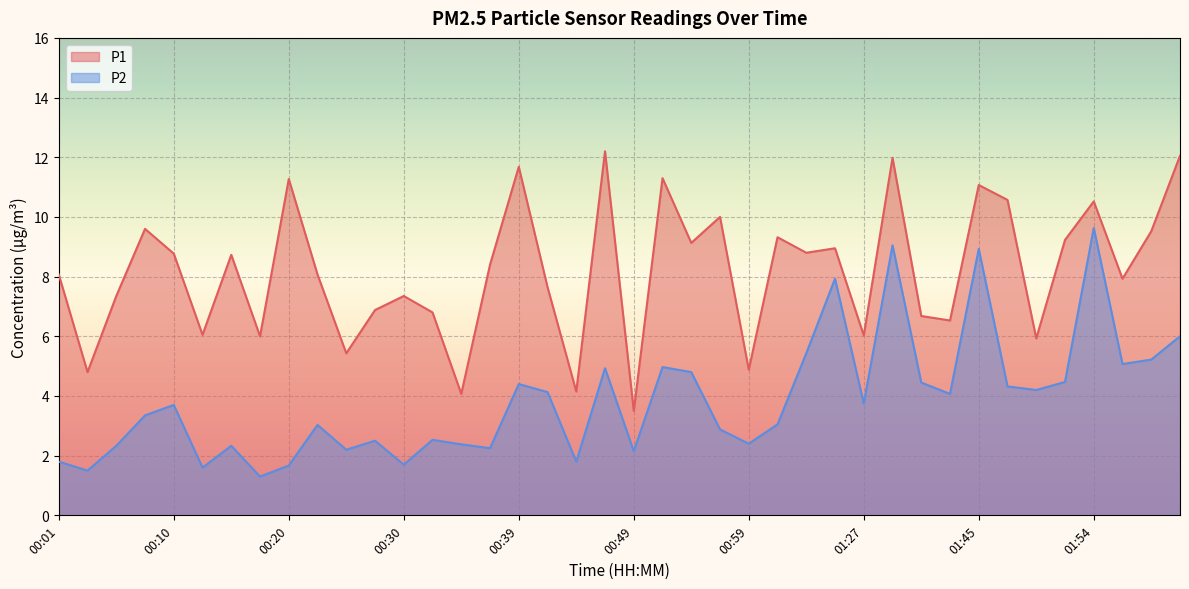

Is it true that P2 equals 1.3 at 00:18?

True